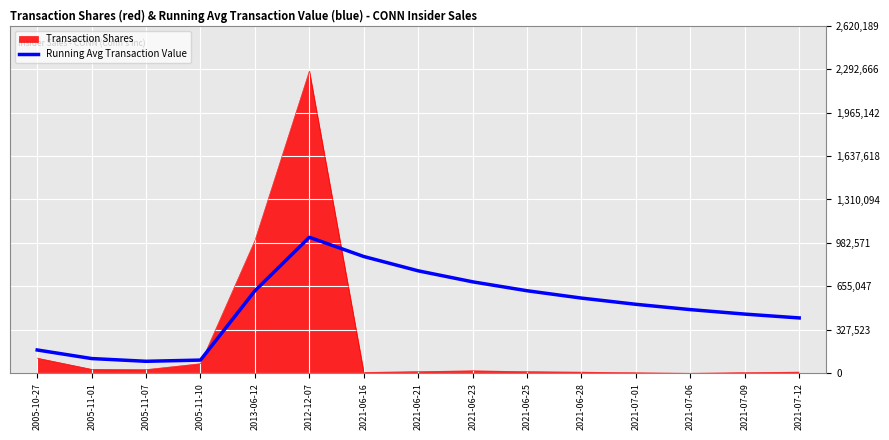

Which series changed the most between 2005-10-27 and 2021-06-25?

Running Avg Transaction Value